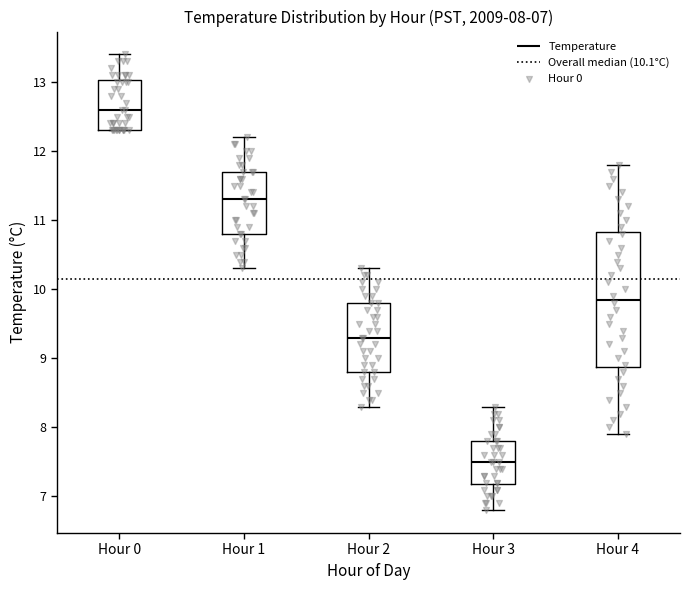

Which box has the highest median line?

Hour 0